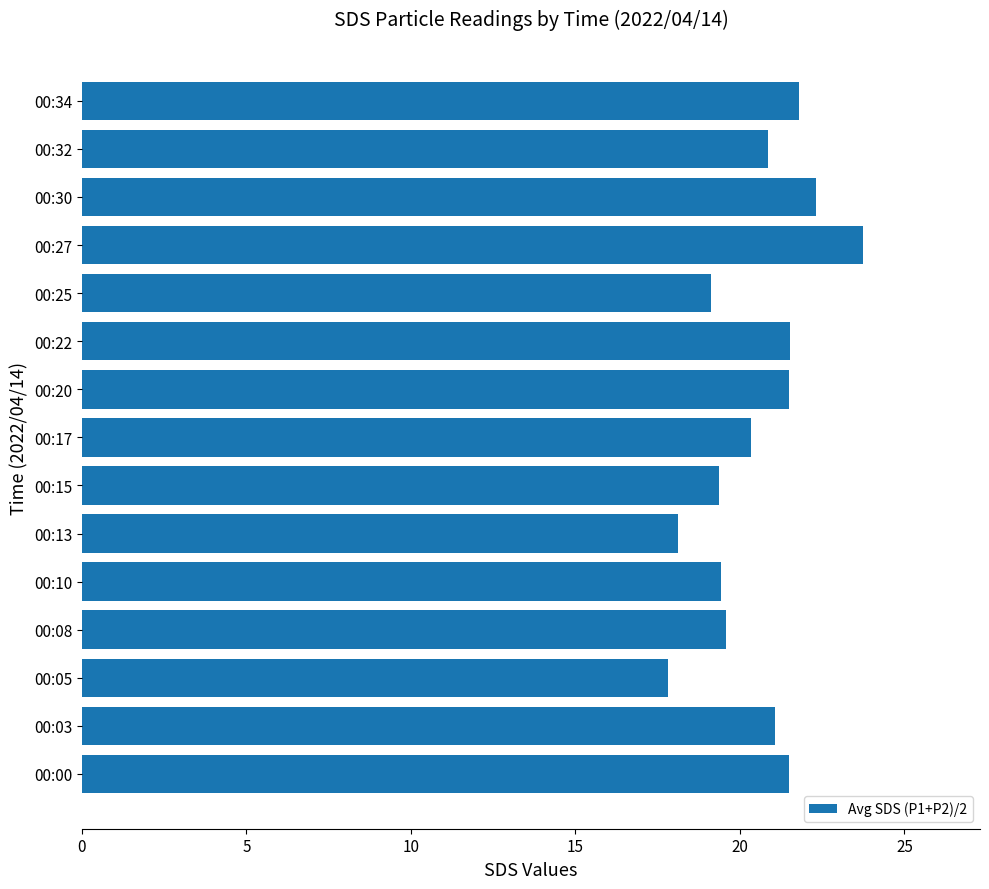

How many values are below 20?

6